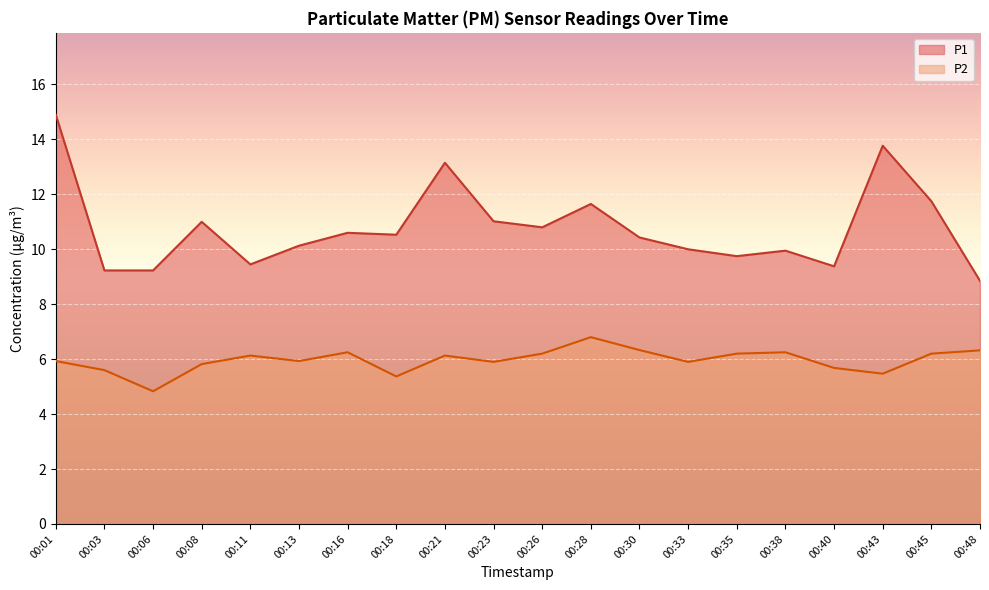

Which series has the widest spread of values?

P1